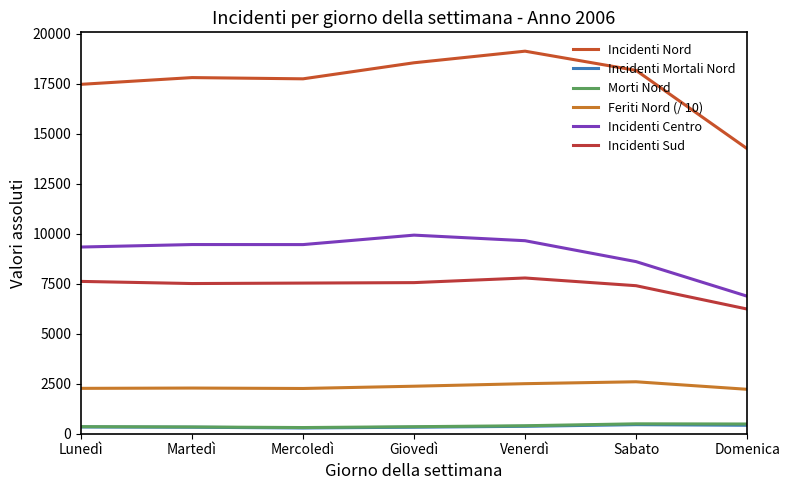

Which series changed the most between Venerdì and Sabato?

Incidenti Centro